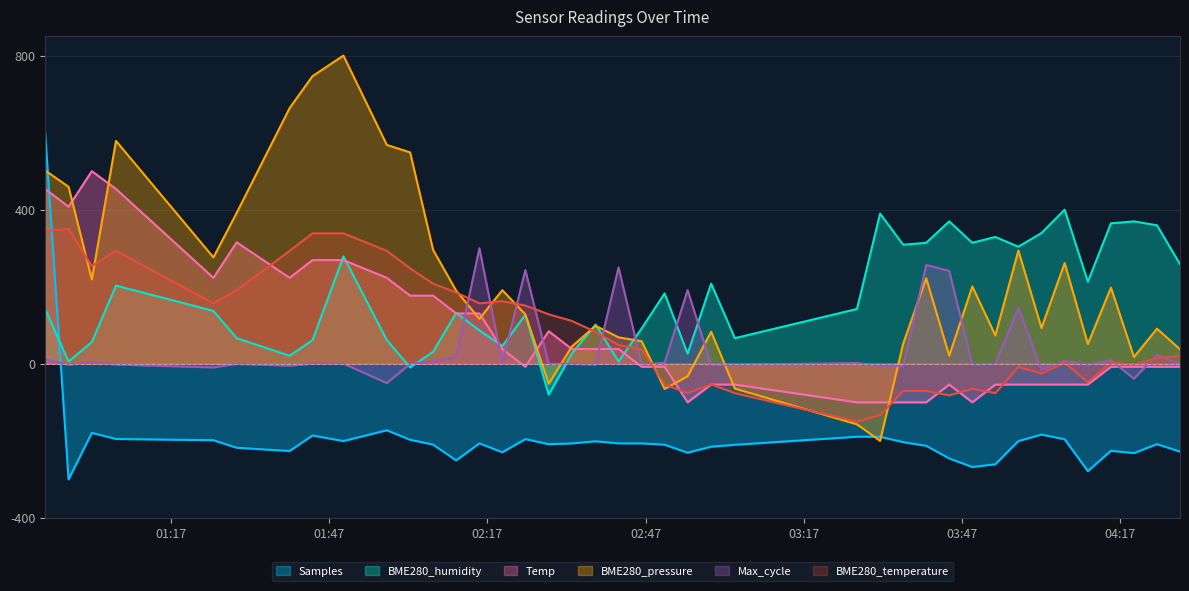

What are all the series names shown in the legend?

Samples, BME280_humidity, Temp, BME280_pressure, Max_cycle, BME280_temperature